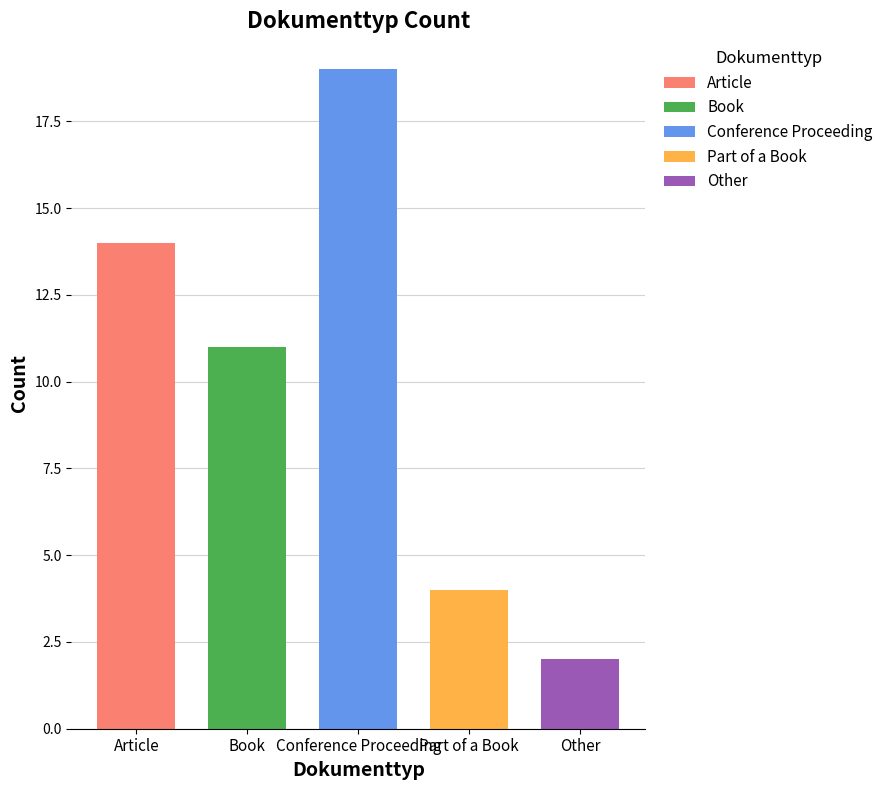

True or false: the data shows 1 at Other.

False